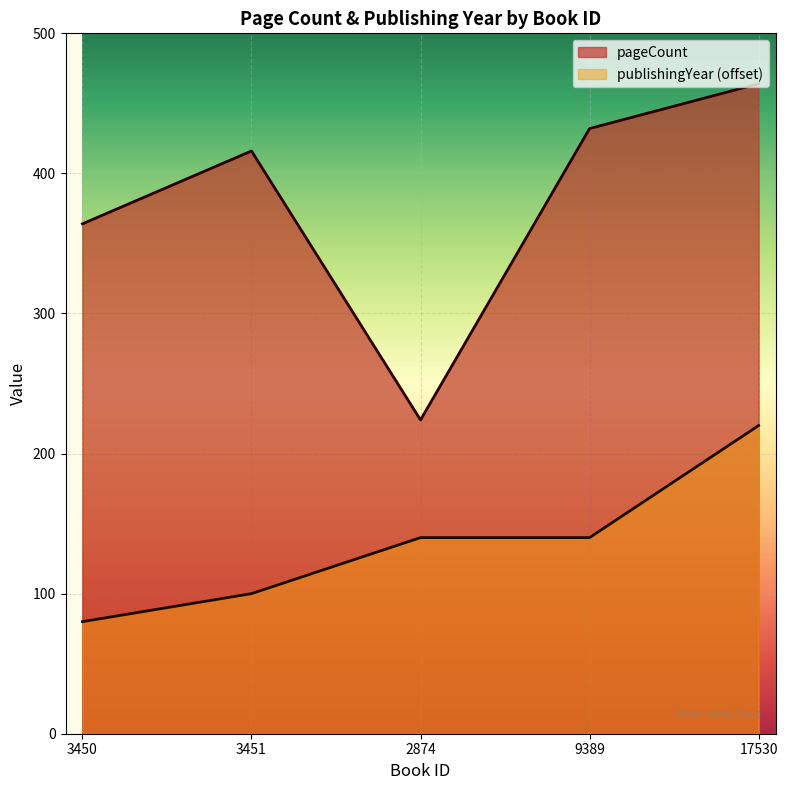

What is the label of the 5th point from the right?

3450